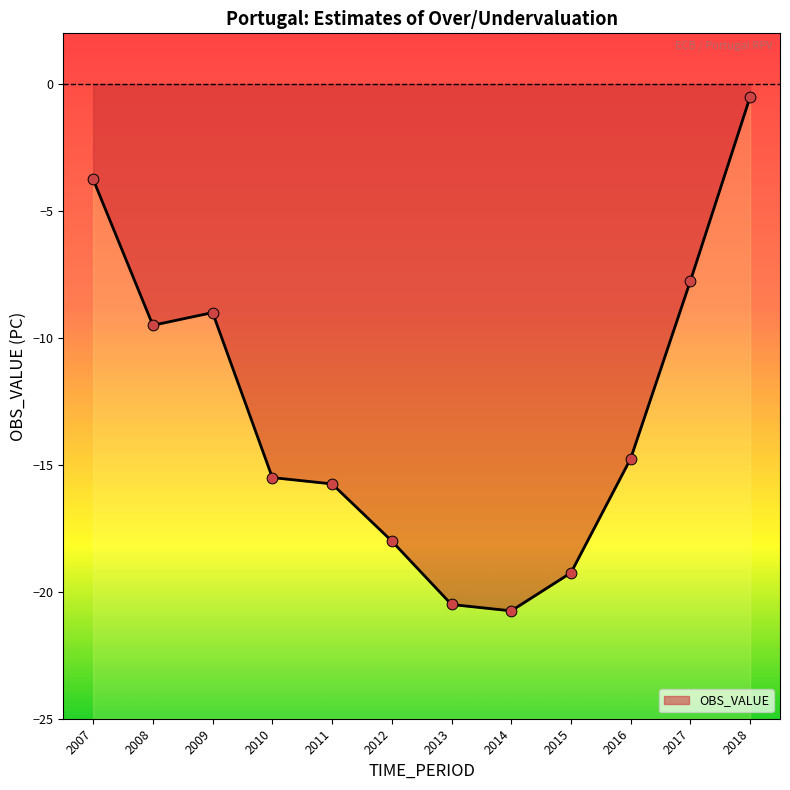

What is the change in value from 2014 to 2015?

+1.5